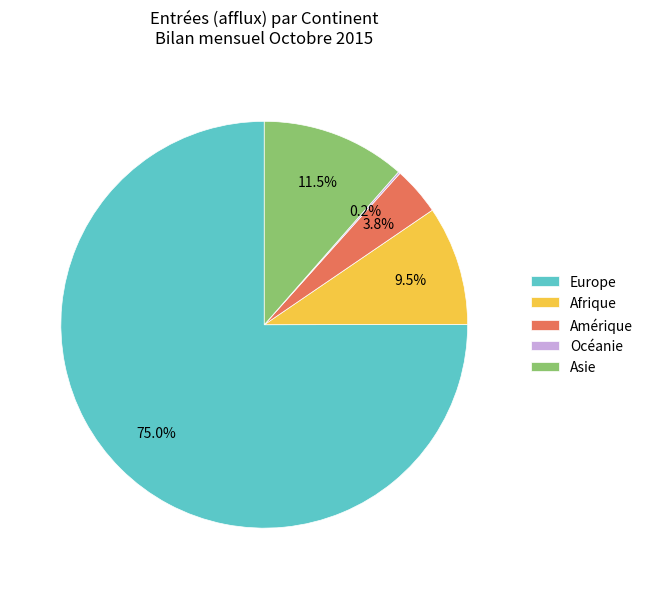

Which category accounts for the majority?

Europe